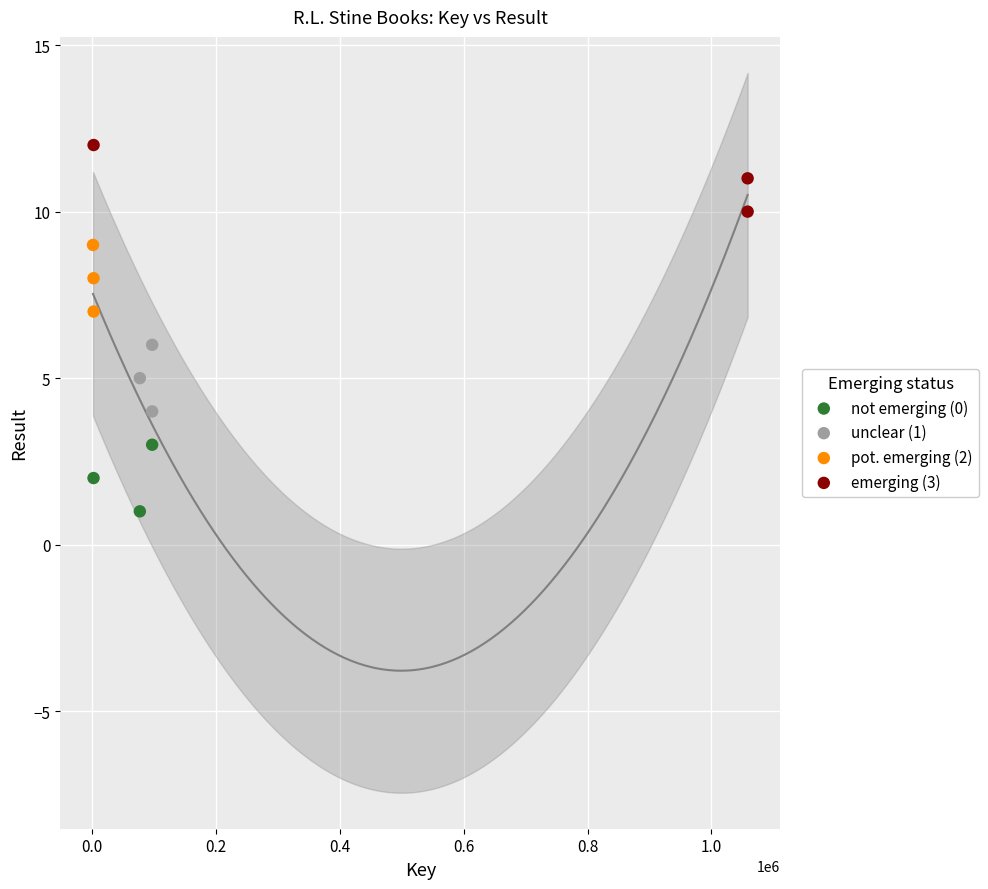

Which series reaches the maximum Y coordinate?

emerging (3)